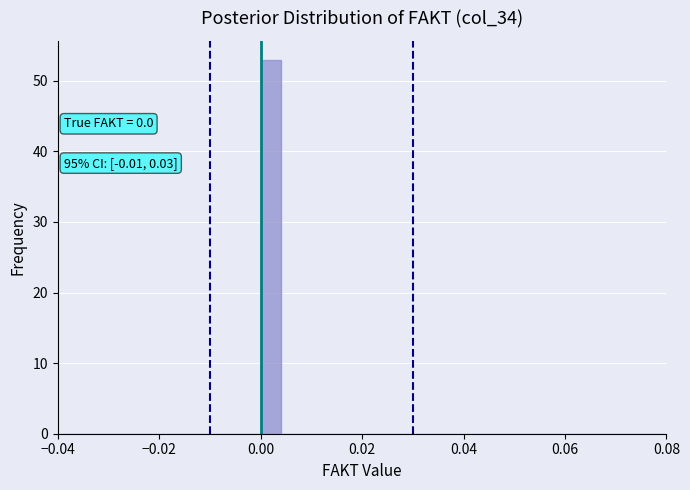

Around what value on the x-axis is the tallest bar? Give the approximate position of its centre, as read against the axis.

0.002